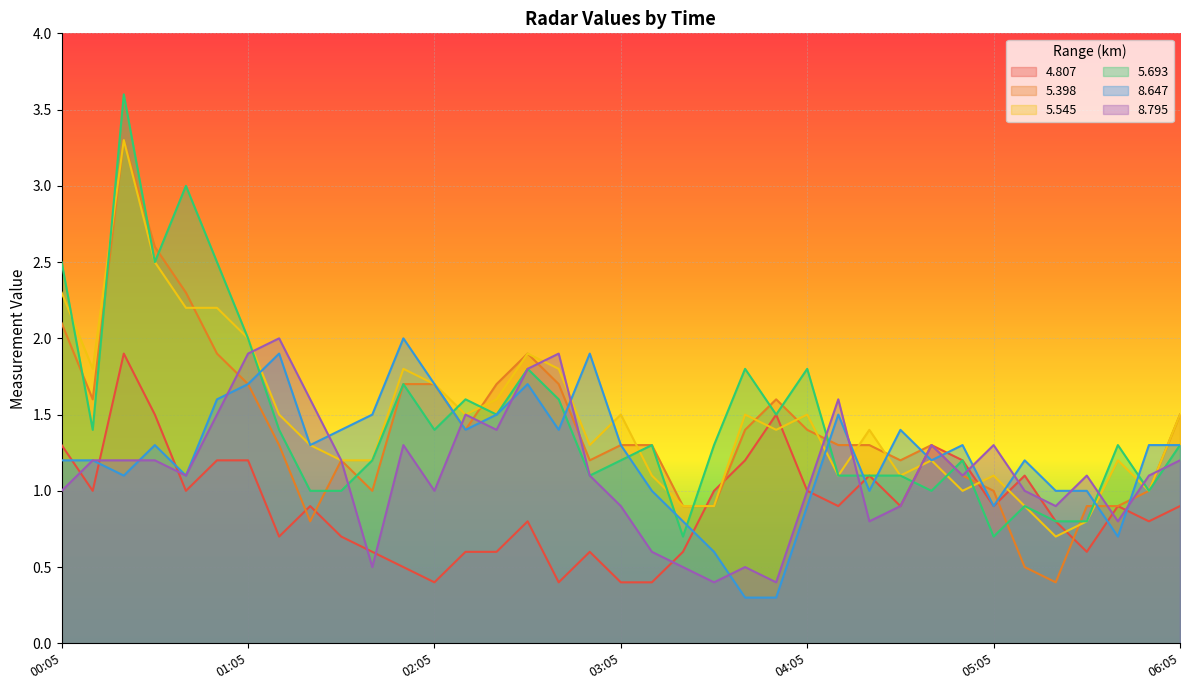

What is the minimum value for   5.693?

0.7